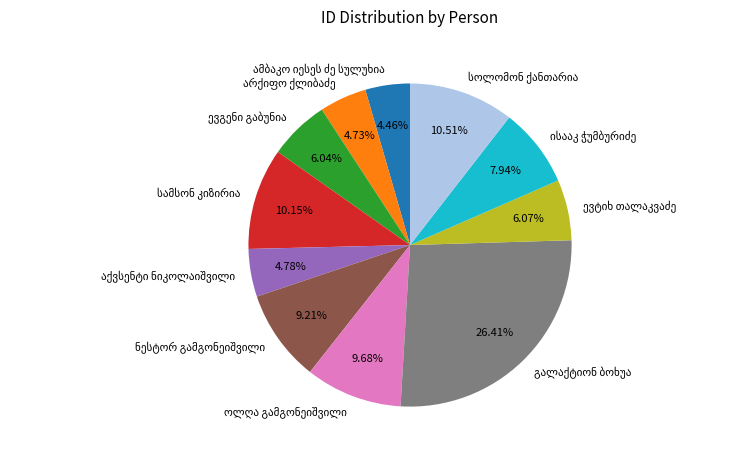

Is there a majority slice in this chart?

No